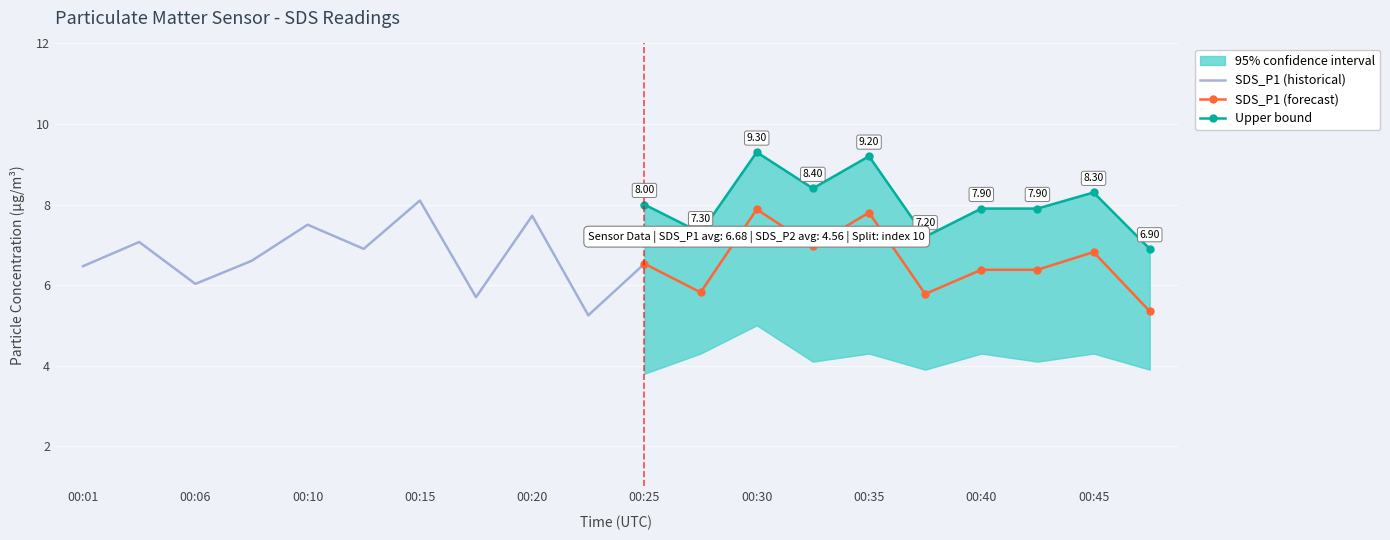

How many values in the SDS_P1 (forecast) series are below 6?

3